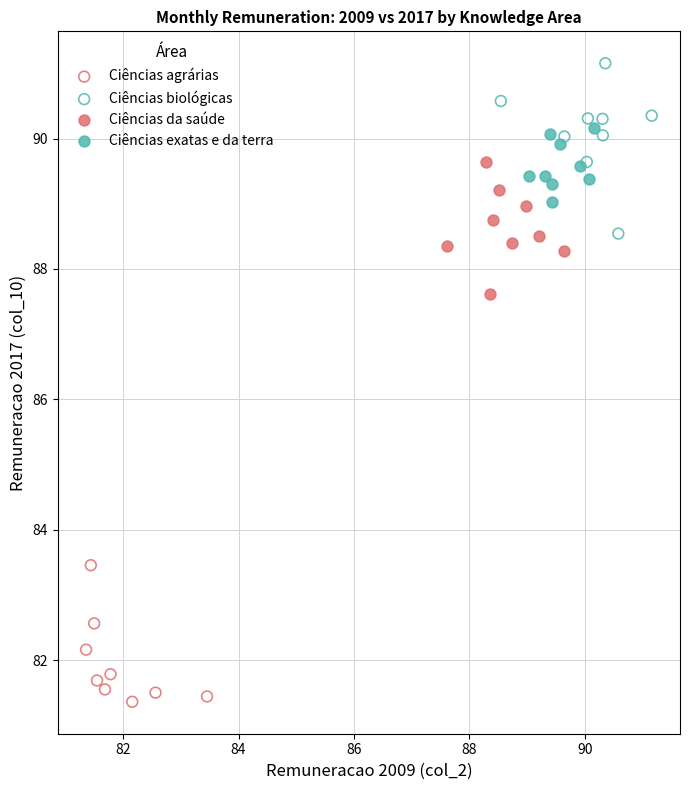

Which series reaches the maximum Y coordinate?

Ciências biológicas